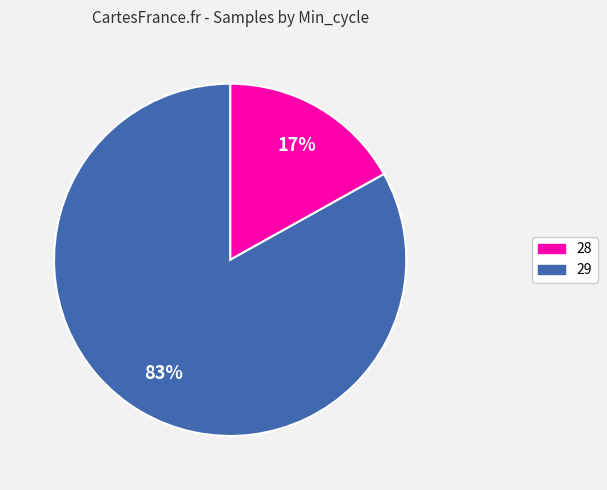

To the nearest percent, what is the difference between the largest and smallest slice percentages?

66%